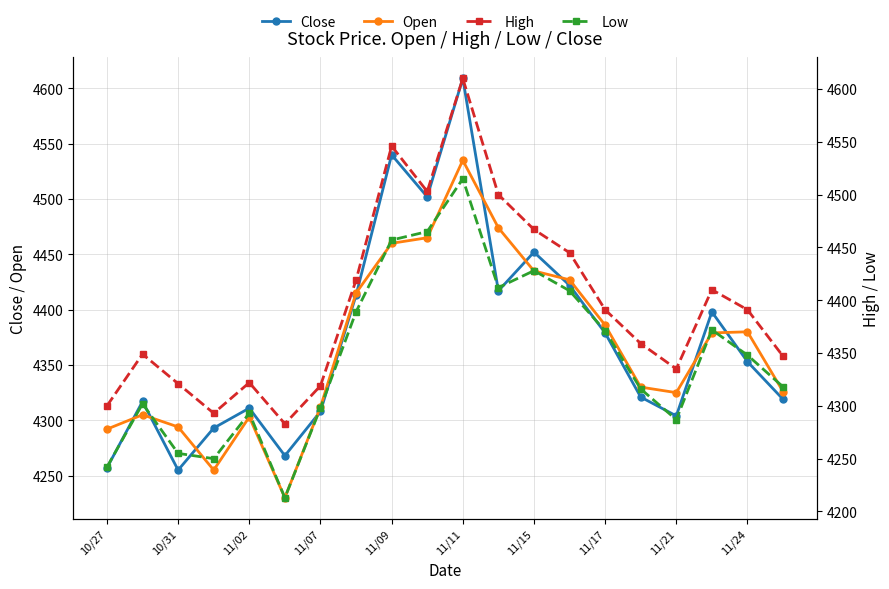

Does the chart display data point markers on the line(s)?

Yes